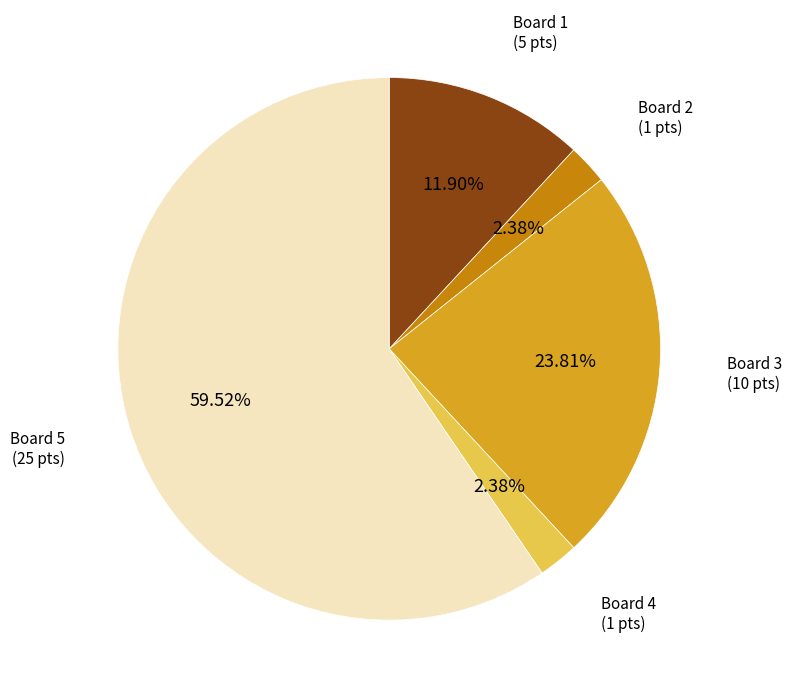

Is there any slice that represents more than half of the pie?

Yes